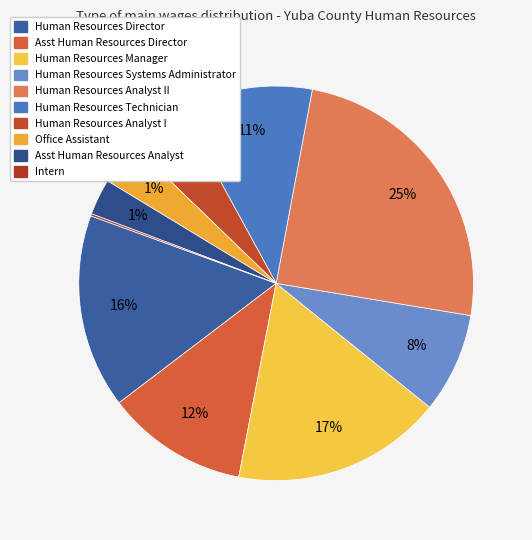

Between Asst Human Resources Analyst and Human Resources Systems Administrator, which is larger?

Human Resources Systems Administrator